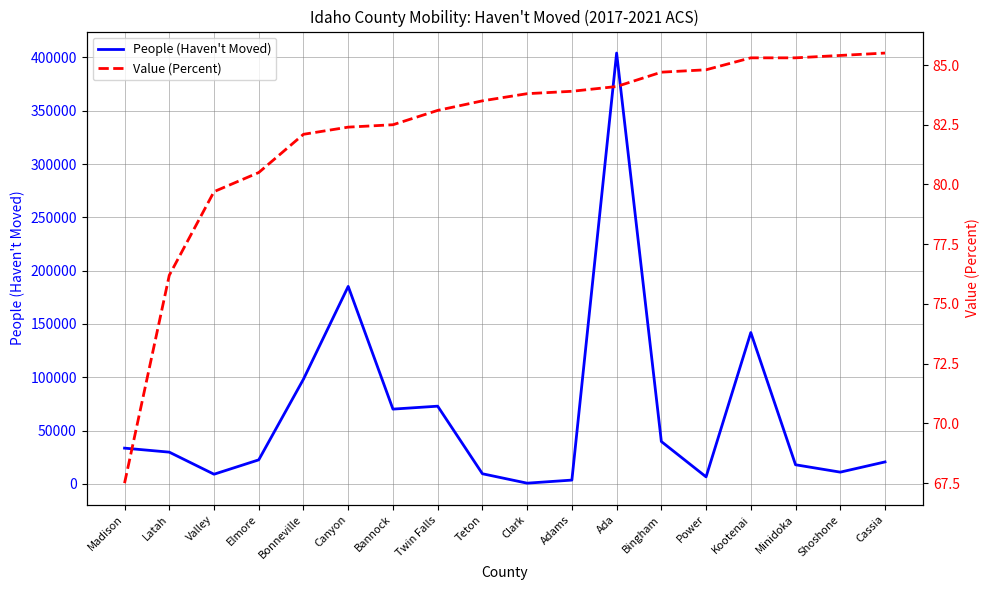

What is the average value of the Value (Percent) series?

82.2